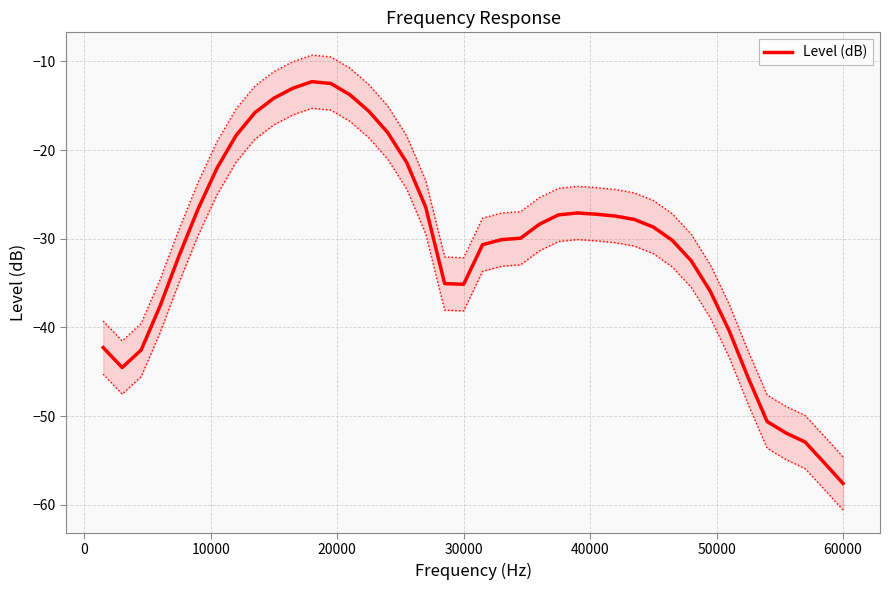

True or false: Level (dB) has a value of -35.1 at 30000.

True